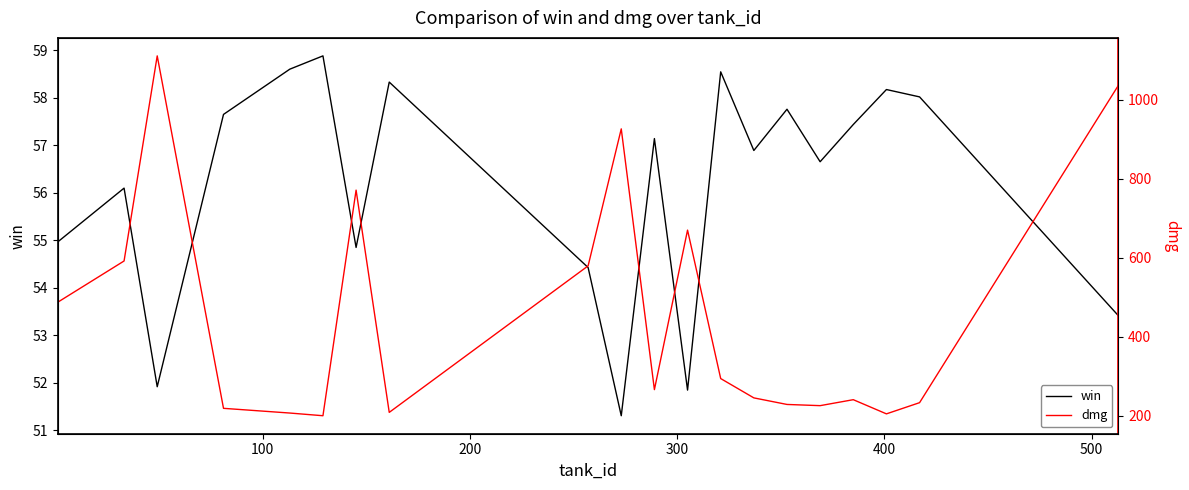

How many lines are shown in the chart?

2